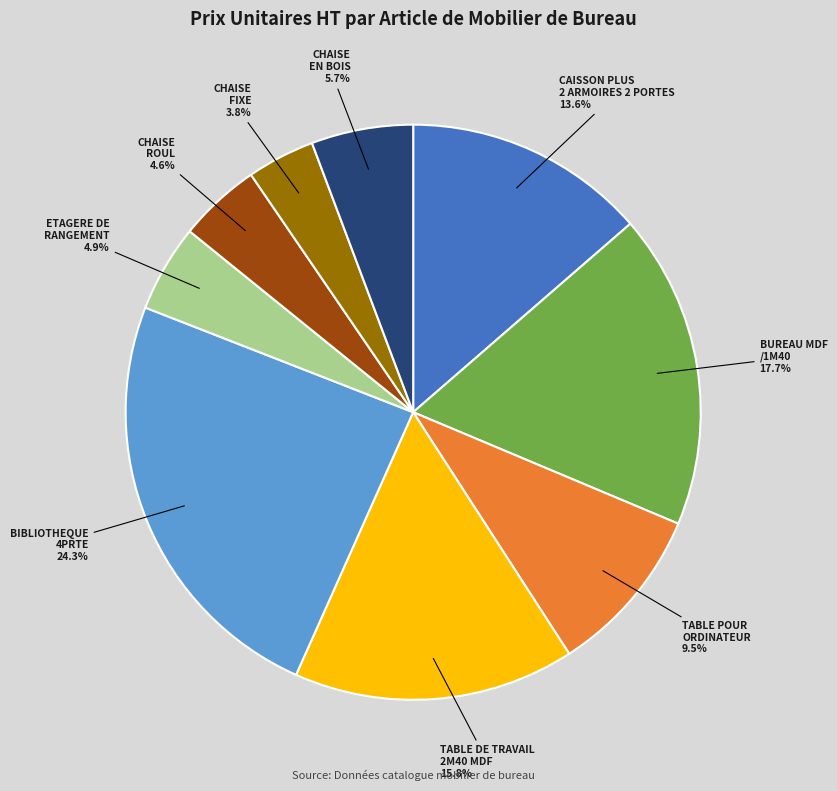

How many slices are in this pie chart?

9